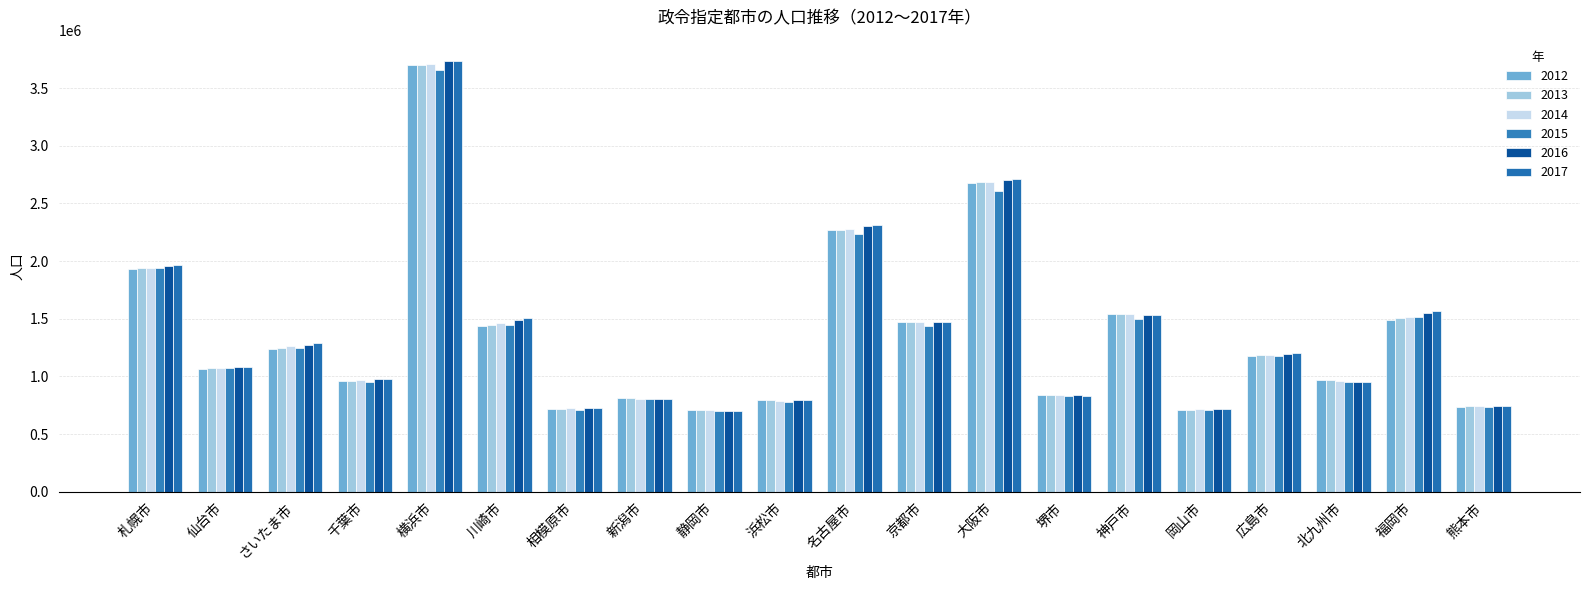

What is the average value of the 2013 series?

1365650